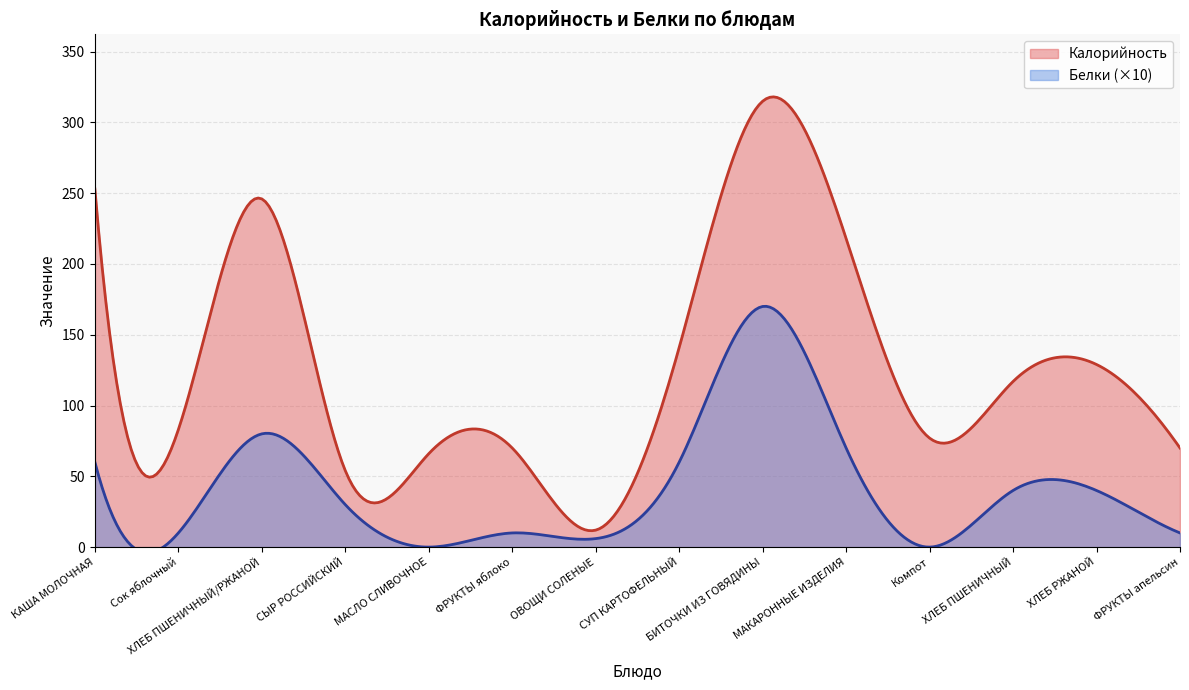

What is the approximate value of Калорийность at МАСЛО СЛИВОЧНОЕ?

66.0